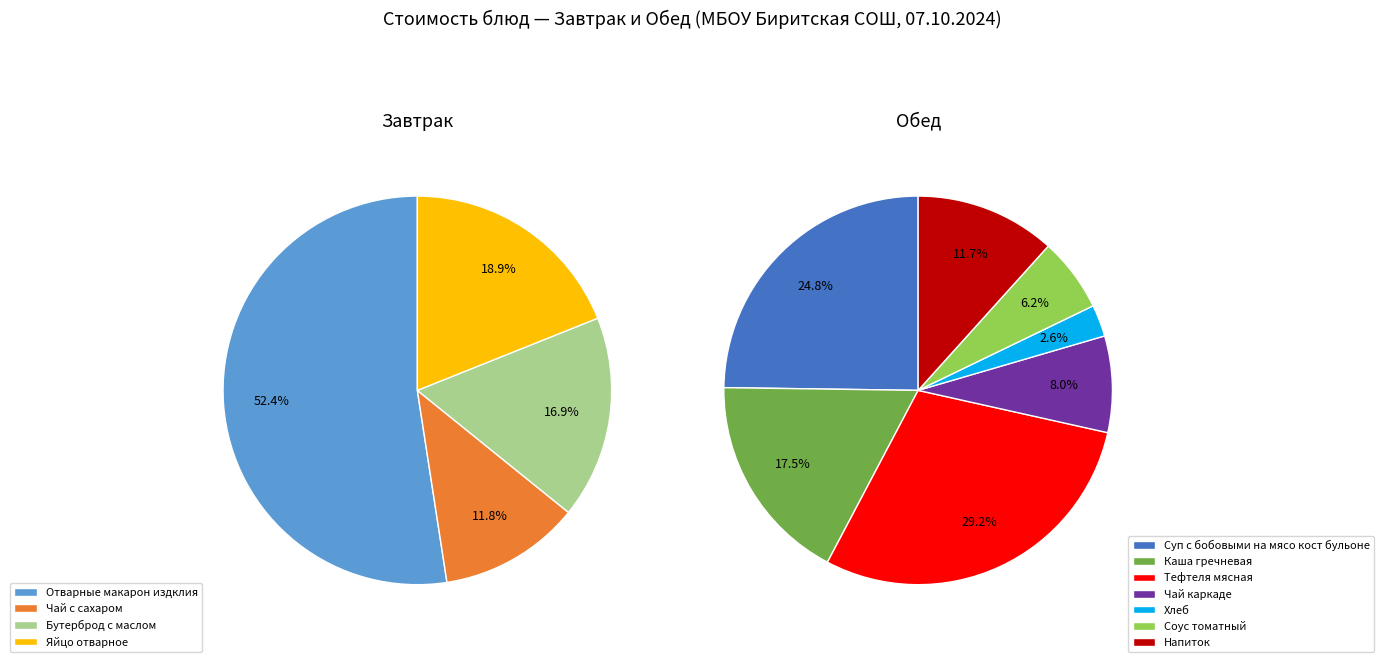

Which has a higher value, Соус томатный or Отварные макарон издклия?

Отварные макарон издклия